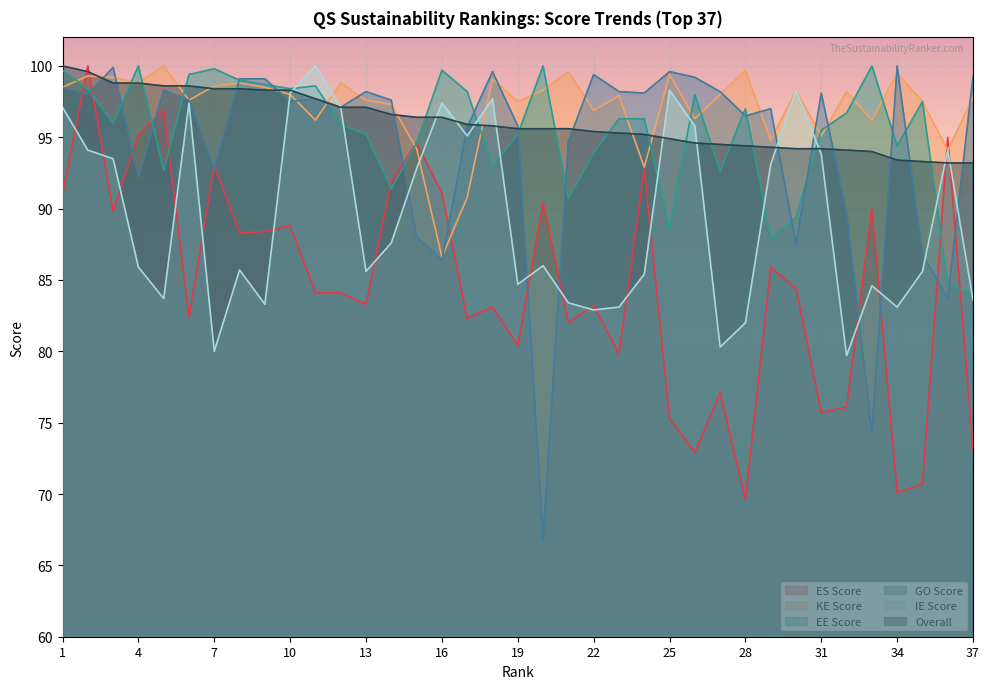

Reading left to right, list all the values displayed in this chart.

ES Score: 91.0	100.0	89.8	95.2	96.9	82.4	93.0	88.3	88.4	88.8	84.1	84.1	83.3	91.9	94.6	91.1	82.3	83.1	80.4	90.4	82.0	83.2	79.8	92.8	75.3	72.9	77.1	69.6	85.9	84.4	75.7	76.1	90.0	70.1	70.7	95.0	73.1
KE Score: 98.5	99.3	99.2	98.8	100.0	97.6	98.6	98.8	98.5	98.0	96.2	98.8	97.6	97.3	94.2	86.6	90.8	99.1	97.5	98.3	99.6	96.9	97.9	92.9	99.4	96.3	98.0	99.7	94.8	98.3	95.1	98.2	96.2	99.5	97.5	94.1	97.8
EE Score: 99.7	98.4	96.0	100.0	92.7	99.4	99.8	99.0	98.7	98.4	98.6	95.9	95.2	91.4	94.6	99.7	98.2	93.0	95.2	100.0	90.7	93.9	96.3	96.3	88.6	98.0	92.6	97.0	87.9	89.4	95.5	96.7	100.0	94.4	97.5	84.7	84.0
GO Score: 98.5	98.0	99.9	92.2	98.3	97.6	92.8	99.1	99.1	97.5	97.7	97.1	98.2	97.6	88.0	86.4	95.7	99.6	95.8	66.8	94.7	99.4	98.2	98.1	99.6	99.2	98.2	96.5	97.0	87.5	98.1	89.7	74.3	100.0	86.8	83.7	99.3
IE Score: 97.1	94.1	93.5	85.9	83.7	97.4	80.0	85.7	83.3	98.1	100.0	97.1	85.6	87.6	92.8	97.4	95.1	97.7	84.7	86.0	83.4	82.9	83.1	85.4	98.3	95.8	80.3	82.0	93.1	98.3	93.8	79.7	84.6	83.1	85.6	94.1	83.6
Overall: 100.0	99.6	98.8	98.8	98.6	98.6	98.4	98.4	98.3	98.3	97.7	97.1	97.1	96.6	96.4	96.4	95.9	95.8	95.6	95.6	95.6	95.4	95.3	95.2	94.9	94.6	94.5	94.4	94.3	94.2	94.2	94.1	94.0	93.4	93.3	93.2	93.2